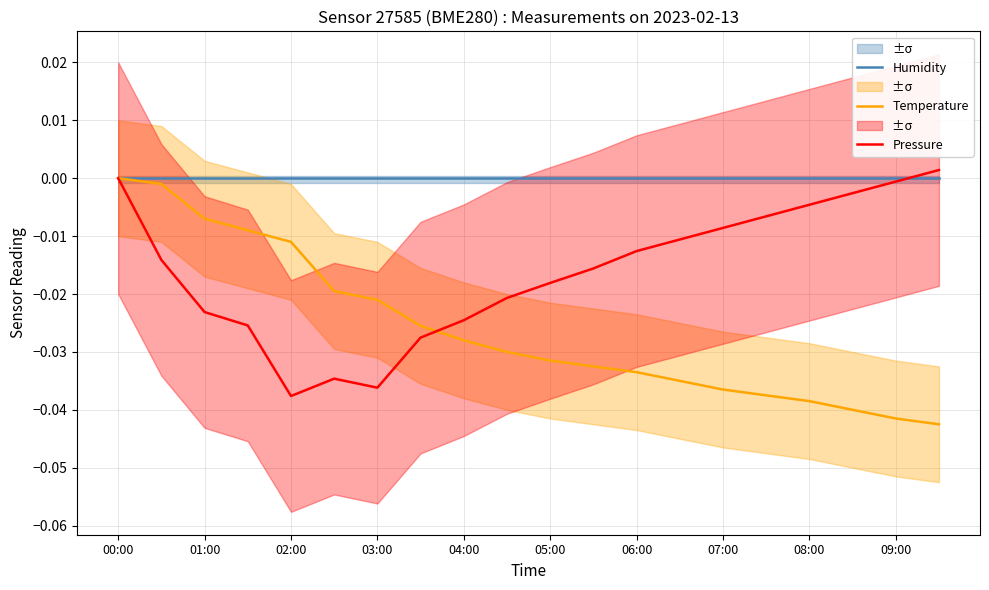

Which series has the largest total across all categories?

Humidity